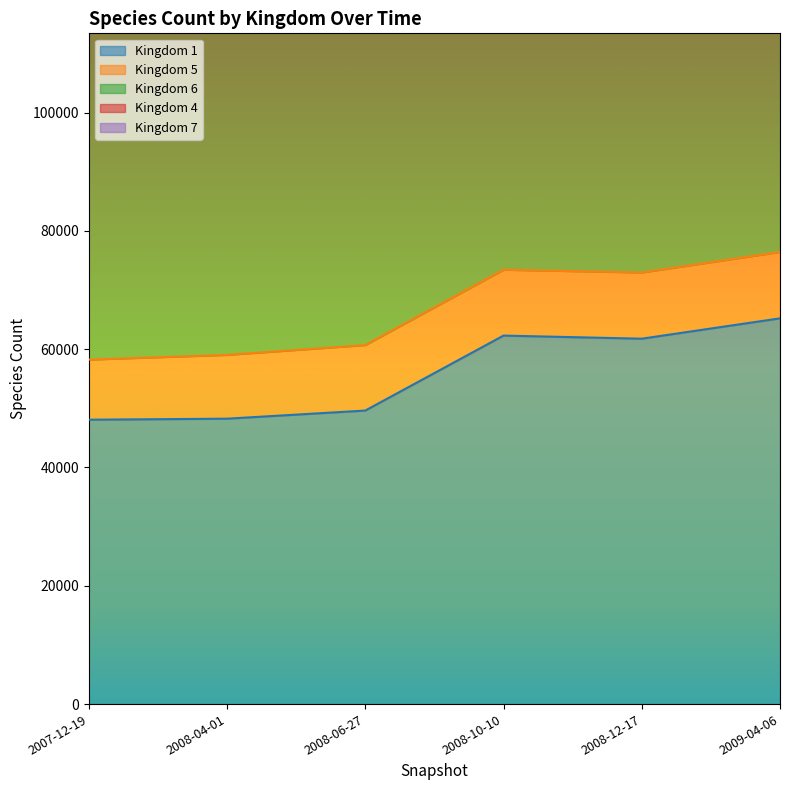

True or false: Kingdom 4 and Kingdom 7 cross at least once.

False